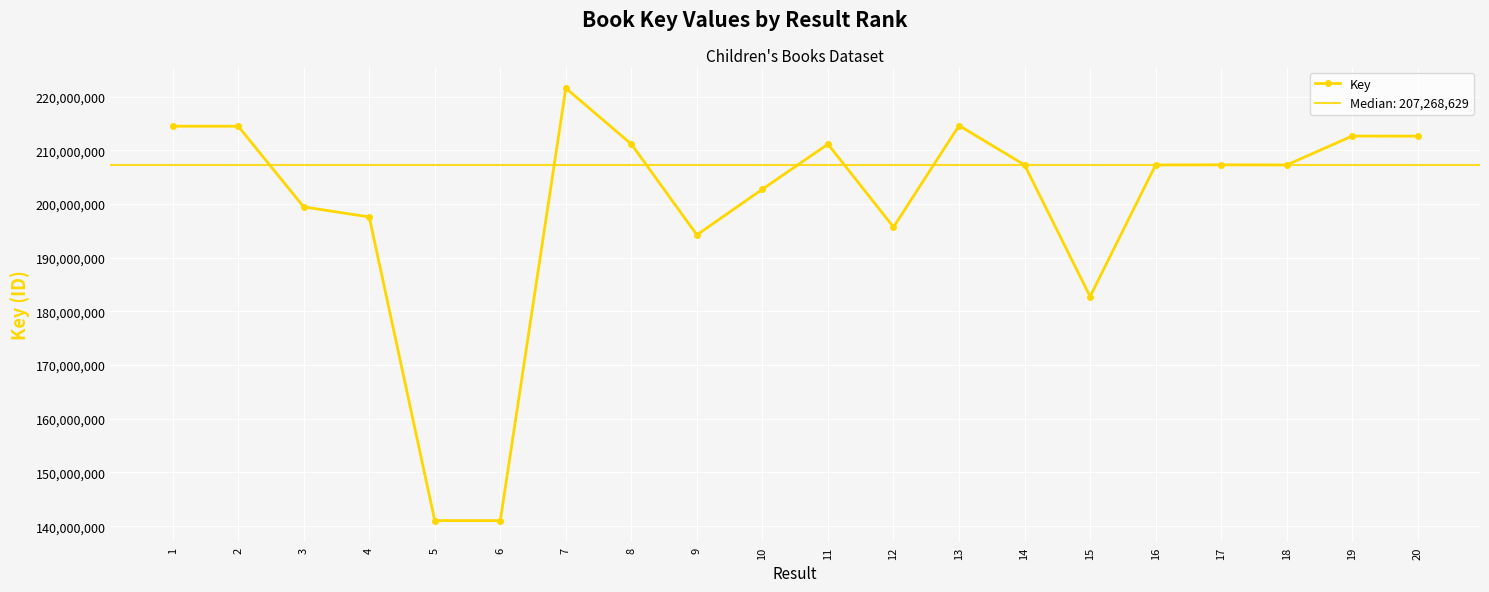

Rank the categories by value from highest to lowest.

7, 13, 1, 2, 19, 20, 11, 8, 17, 16, 14, 18, 10, 3, 4, 12, 9, 15, 6, 5